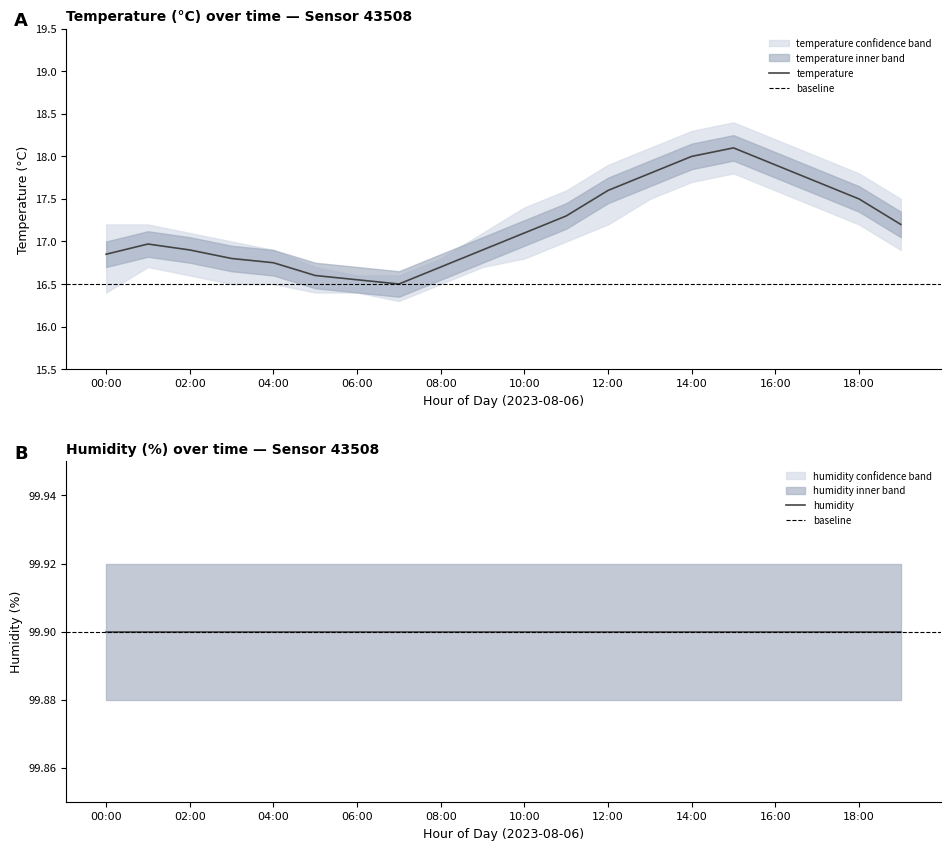

True or false: hum_lower and temperature cross at least once.

False